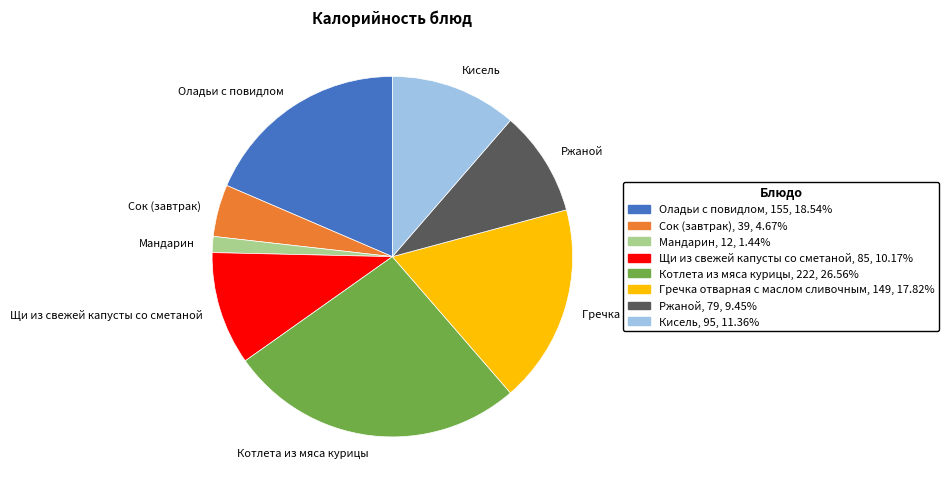

Is the sum of Оладьи с повидлом and Кисель greater than half?

No